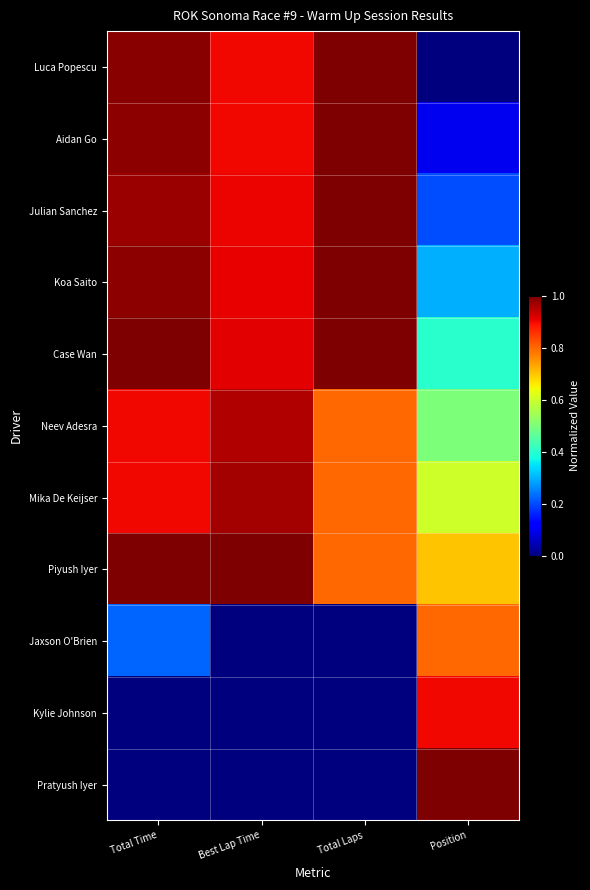

What is the total value across all series at Total Laps?

7.4